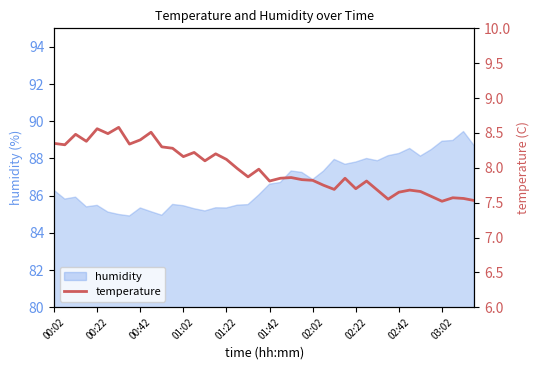

The value of humidity at 00:42 is 85.3. True or false?

True